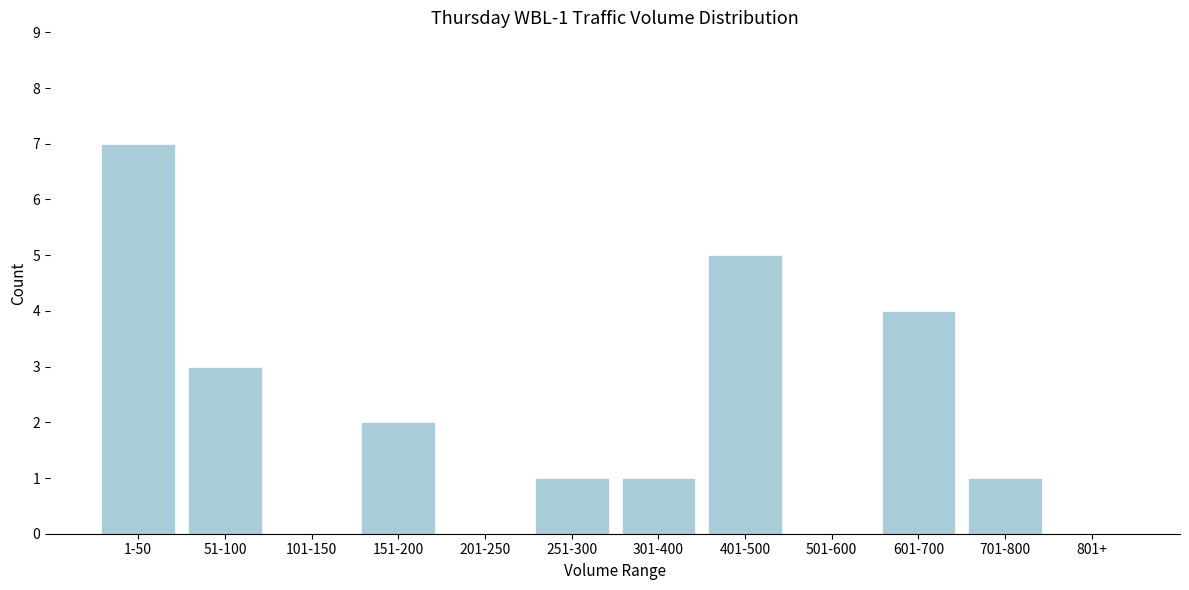

Reading left to right, extract all data points from this chart.

1-50=7	51-100=3	101-150=0	151-200=2	201-250=0	251-300=1	301-400=1	401-500=5	501-600=0	601-700=4	701-800=1	801+=0